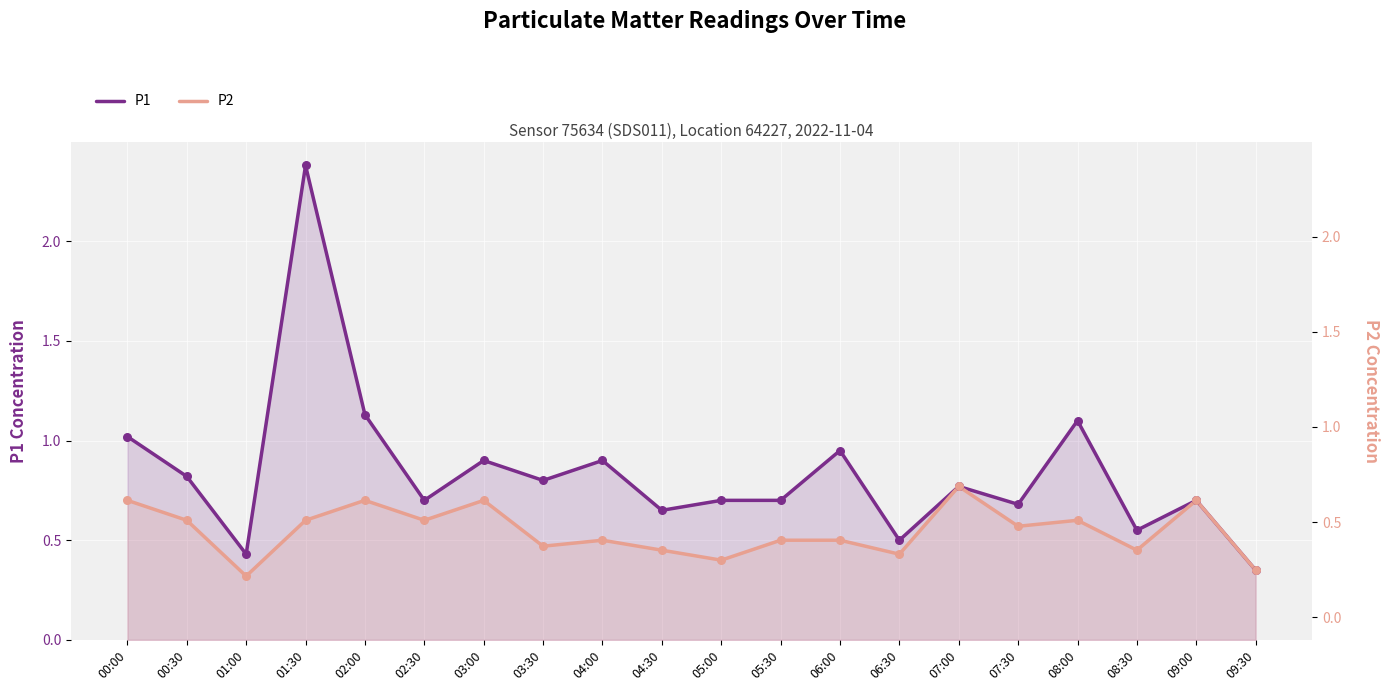

At which category is the sum across all series the highest?

01:30